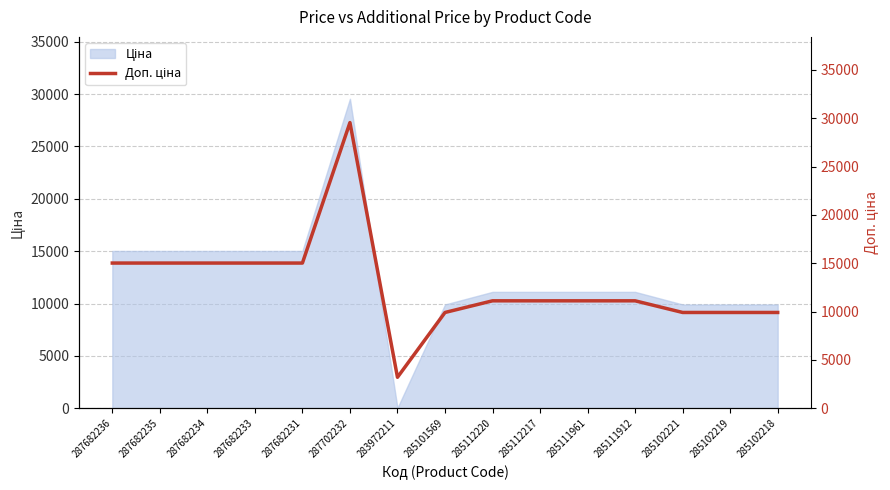

Which category has the highest value across all series?

287702232